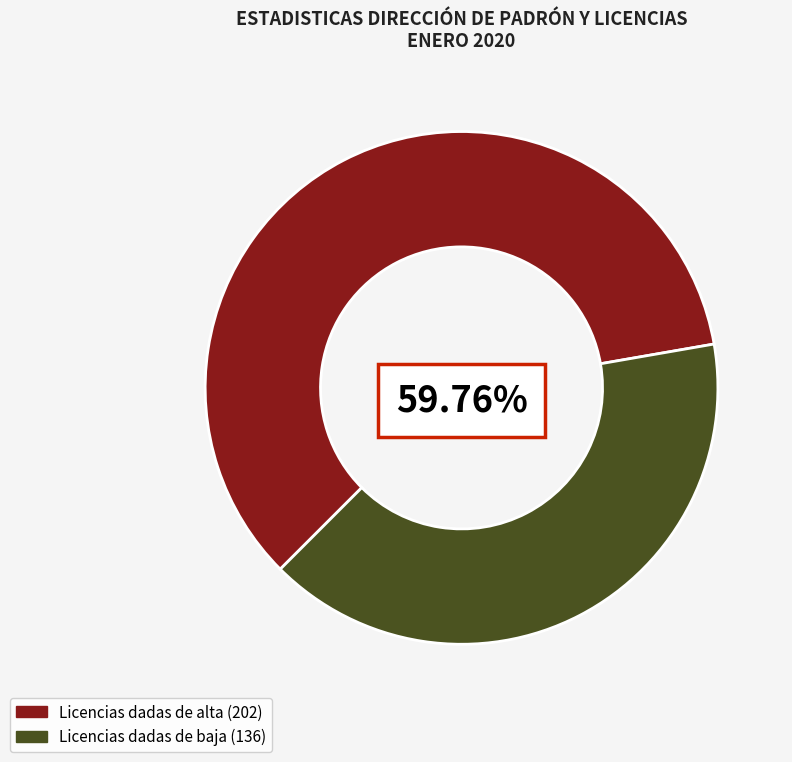

Count the number of slices in the pie.

2